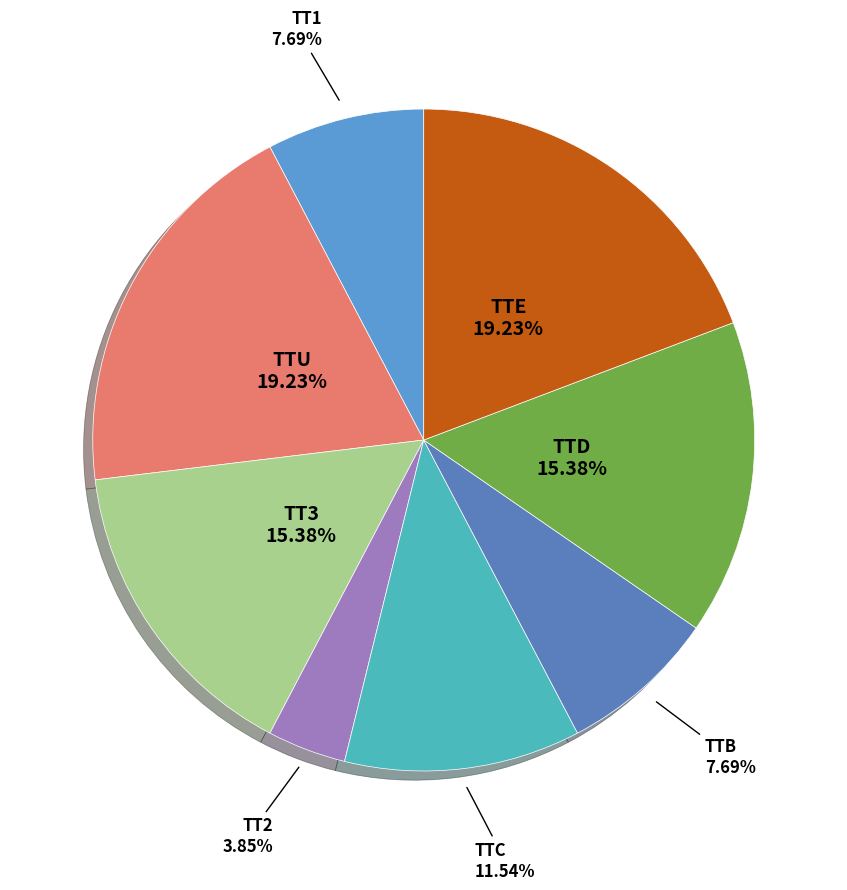

Count the number of slices in the pie.

8